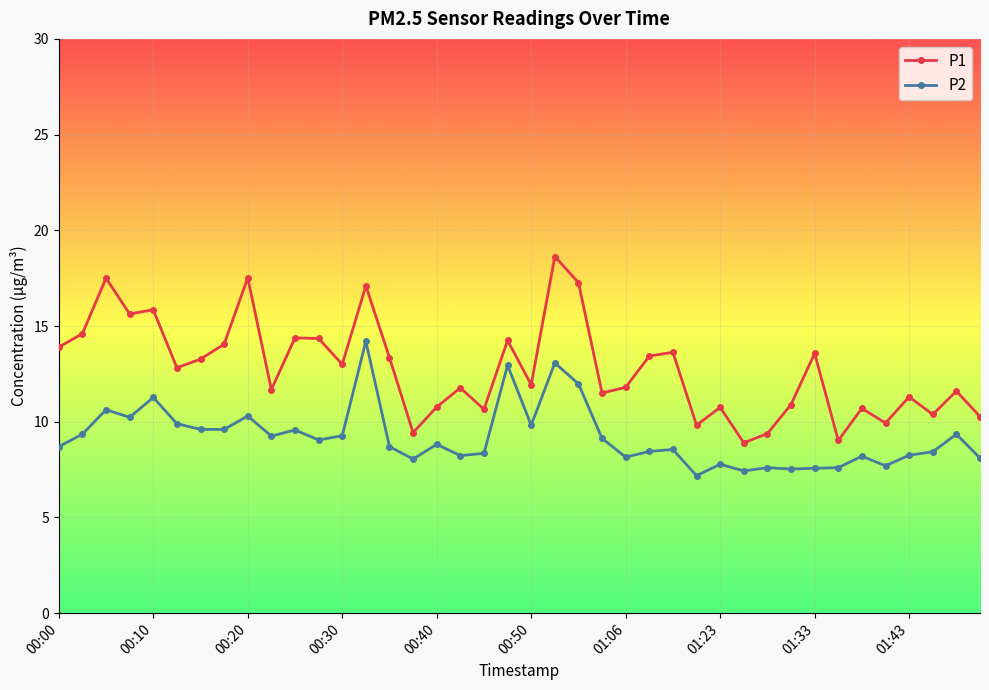

Which series has the largest range (max minus min)?

P1